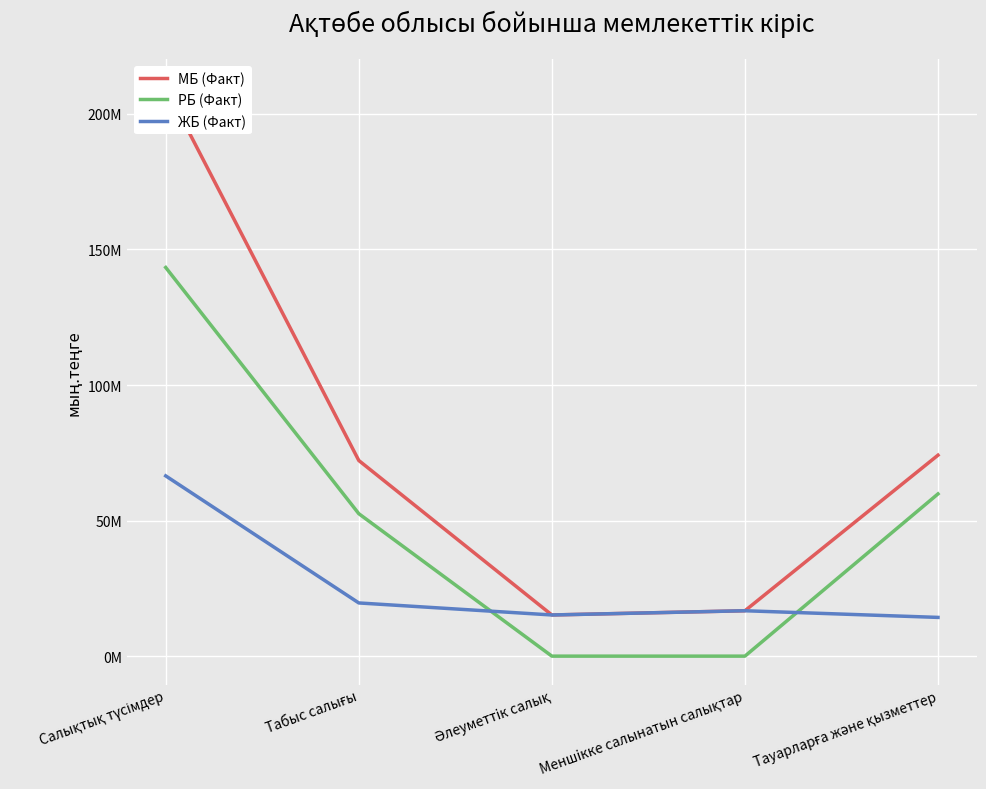

List the series in order of their overall mean, lowest first.

ЖБ (Факт), РБ (Факт), МБ (Факт)